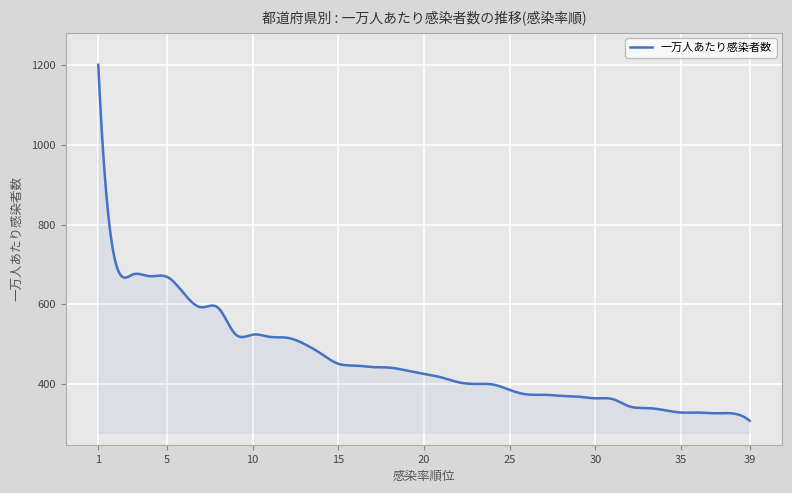

What is the difference between the maximum and minimum values?

892.9